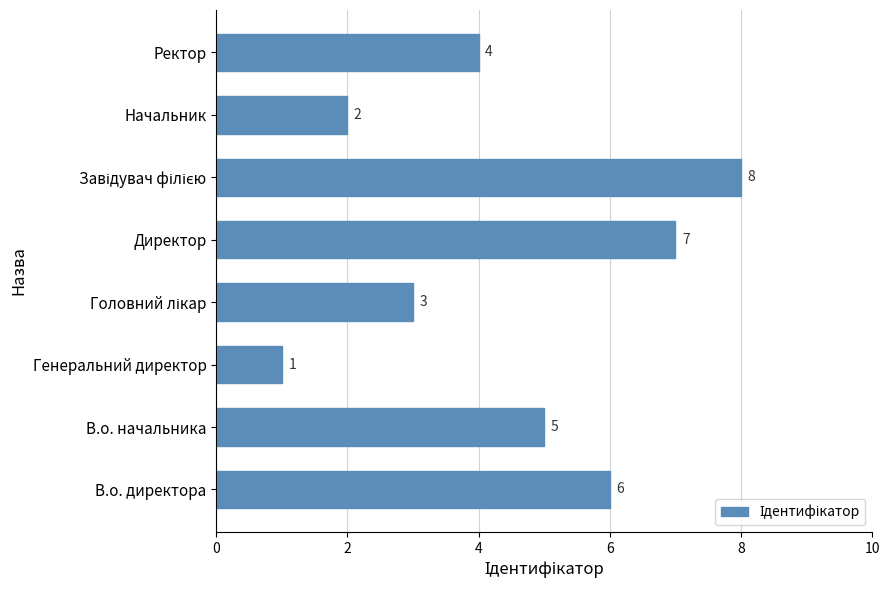

True or false: the data shows 10 at В.о. директора.

False